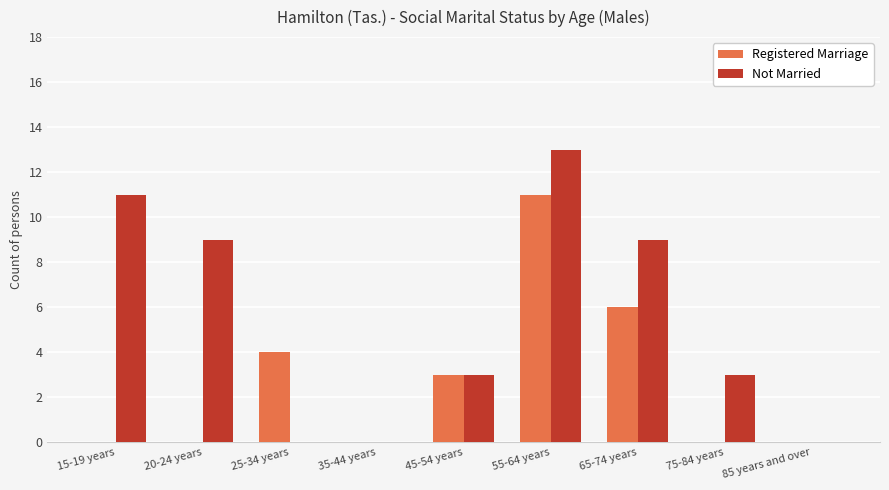

At which category is the sum across all series the highest?

55-64 years